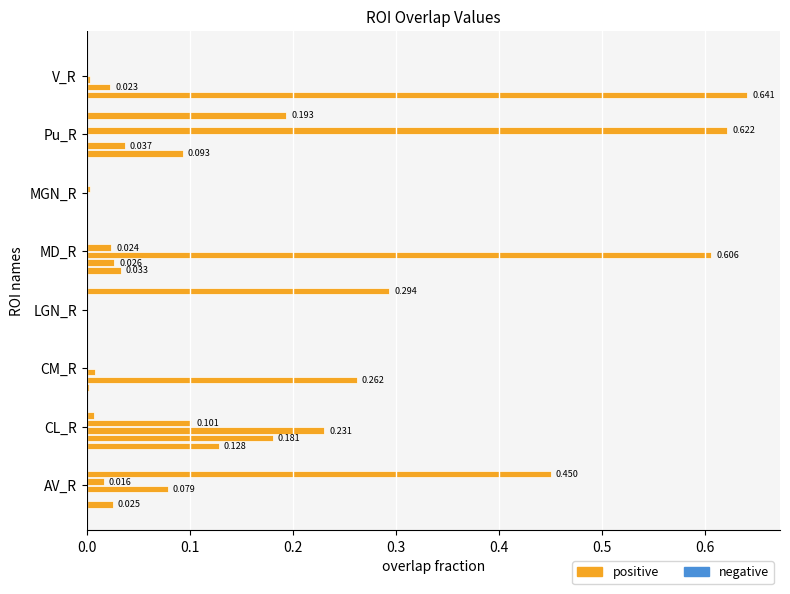

Reading right to left, transcribe all the data shown in this chart.

V_comb: V_R=0.6	Pu_R=0.1	MGN_R=0.0	MD_R=0.0	LGN_R=0.0	CM_R=0.0	CL_R=0.1	AV_R=0.0
CM: V_R=0.0	Pu_R=0.0	MGN_R=0.0	MD_R=0.0	LGN_R=0.0	CM_R=0.3	CL_R=0.2	AV_R=0.0
MD_Pf: V_R=0.0	Pu_R=0.0	MGN_R=0.0	MD_R=0.6	LGN_R=0.0	CM_R=0.0	CL_R=0.2	AV_R=0.1
Pu: V_R=0.0	Pu_R=0.6	MGN_R=0.0	MD_R=0.0	LGN_R=0.0	CM_R=0.0	CL_R=0.1	AV_R=0.0
AV_R_fs: V_R=0.0	Pu_R=0.0	MGN_R=0.0	MD_R=0.0	LGN_R=0.0	CM_R=0.0	CL_R=0.0	AV_R=0.5
LGN: V_R=0.0	Pu_R=0.2	MGN_R=0.0	MD_R=0.0	LGN_R=0.3	CM_R=0.0	CL_R=0.0	AV_R=0.0